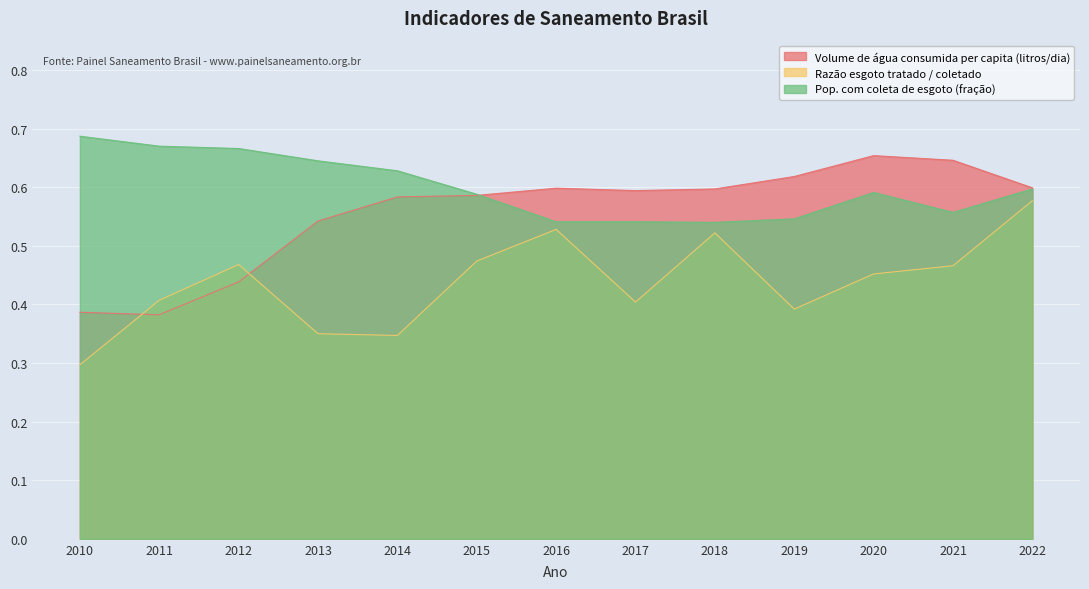

How many intersections are there between Volume de água consumida per capita (litros/dia) and Razão esgoto tratado / coletado?

2